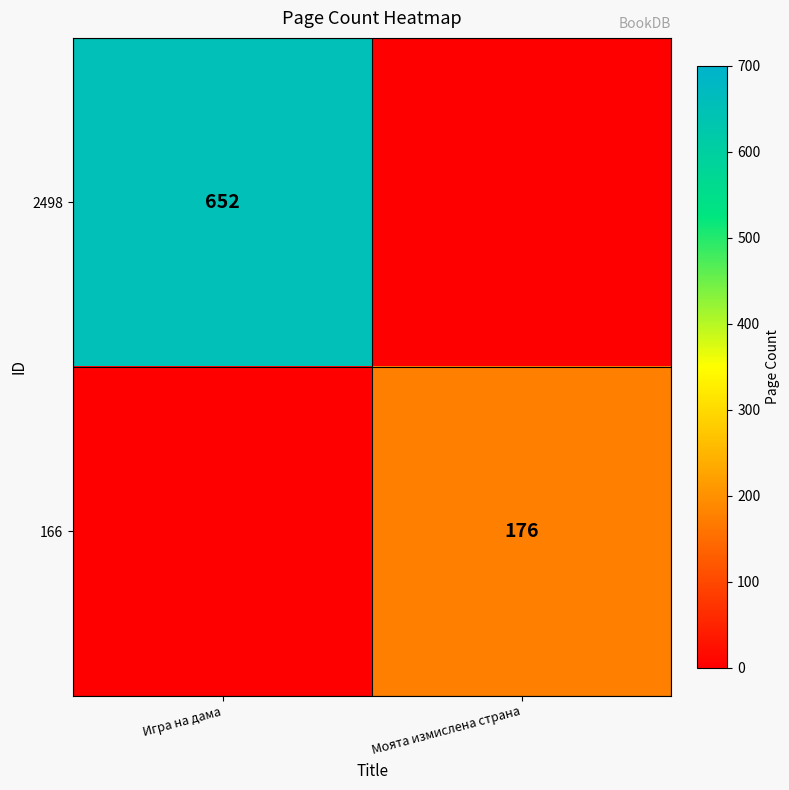

The value of 166 at Моята измислена страна is 309. True or false?

False